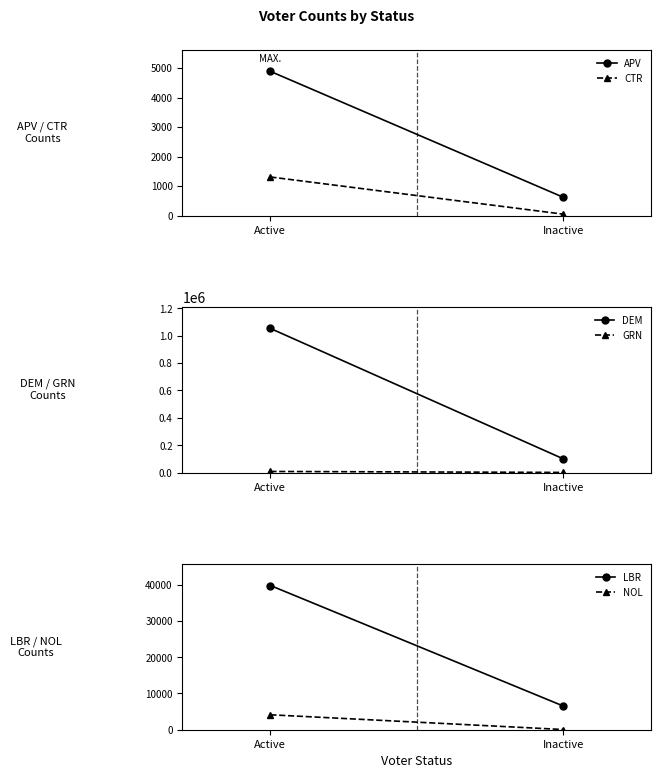

At how many categories does at least one series exceed 265959?

1